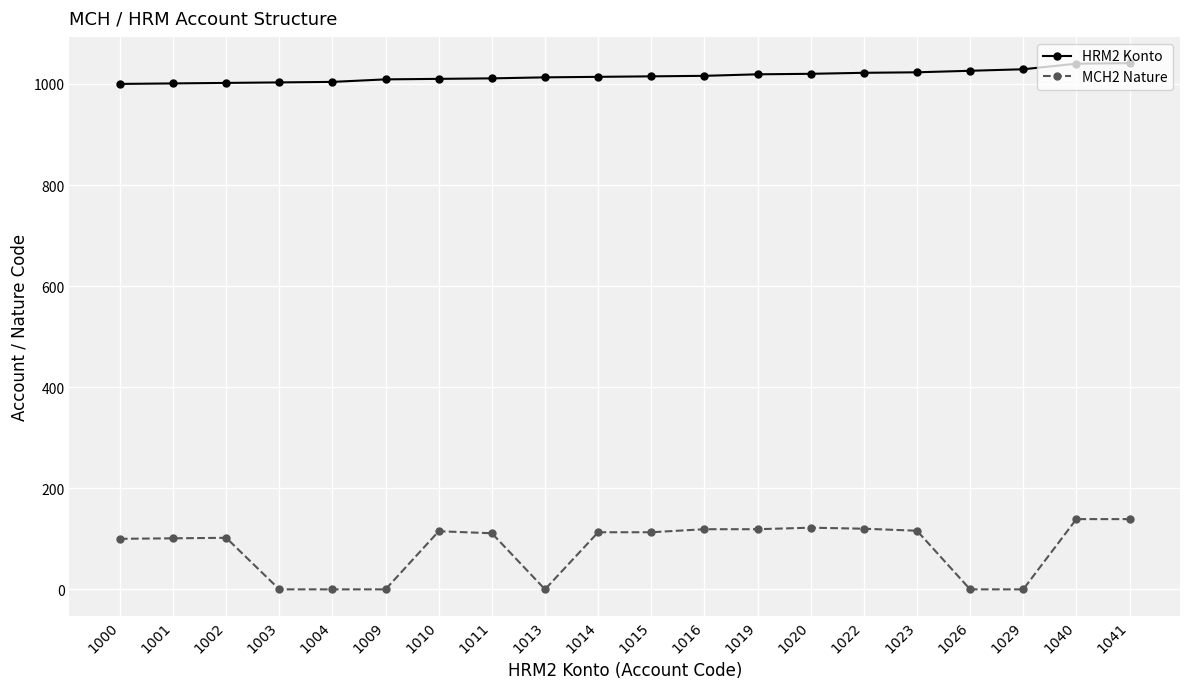

What is the difference between the highest and lowest values at 1015?

902